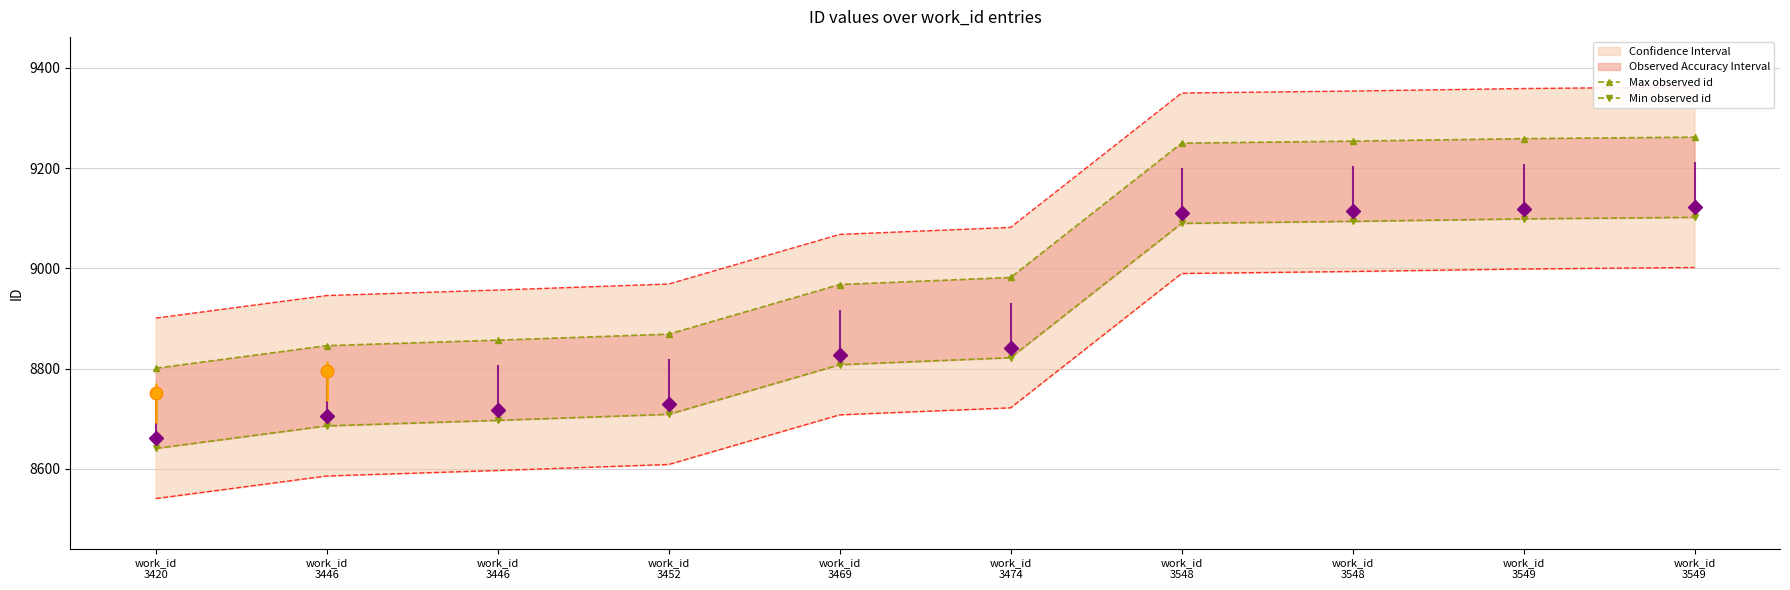

What is the difference between the Max observed id values at work_id
3469 and work_id
3549?

291